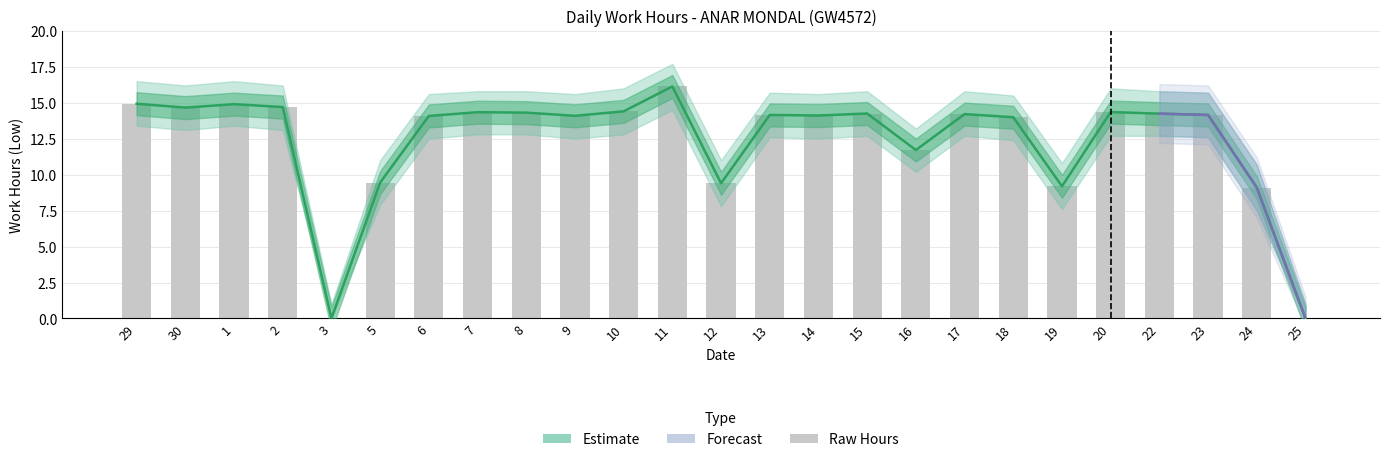

What is the label of the 16th bar from the right?

9